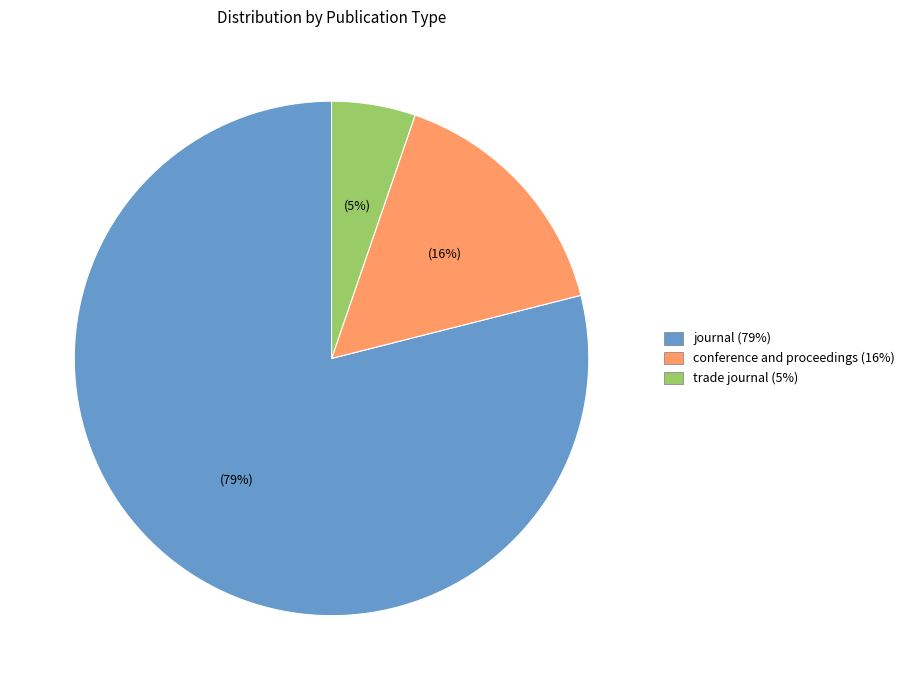

Does any single category account for the majority?

Yes